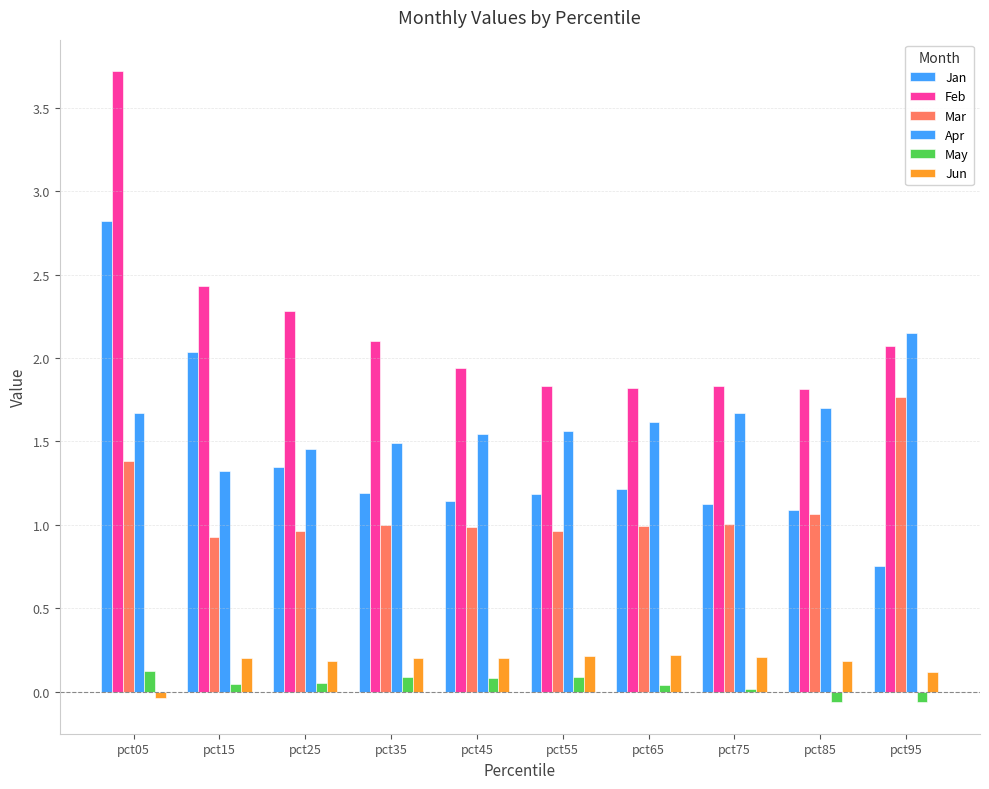

How many categories are shown in the chart?

10